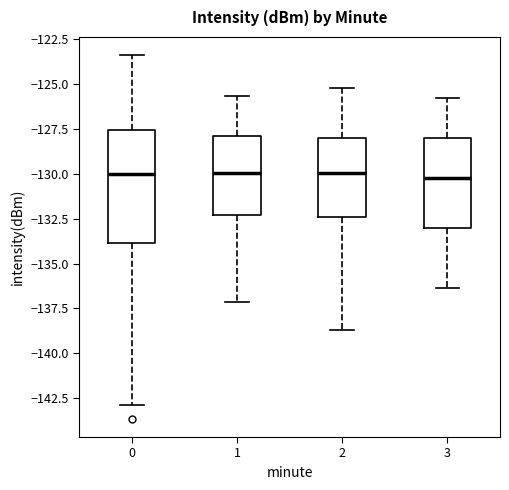

Comparing the boxes themselves (not the whiskers), which one is the tallest?

0